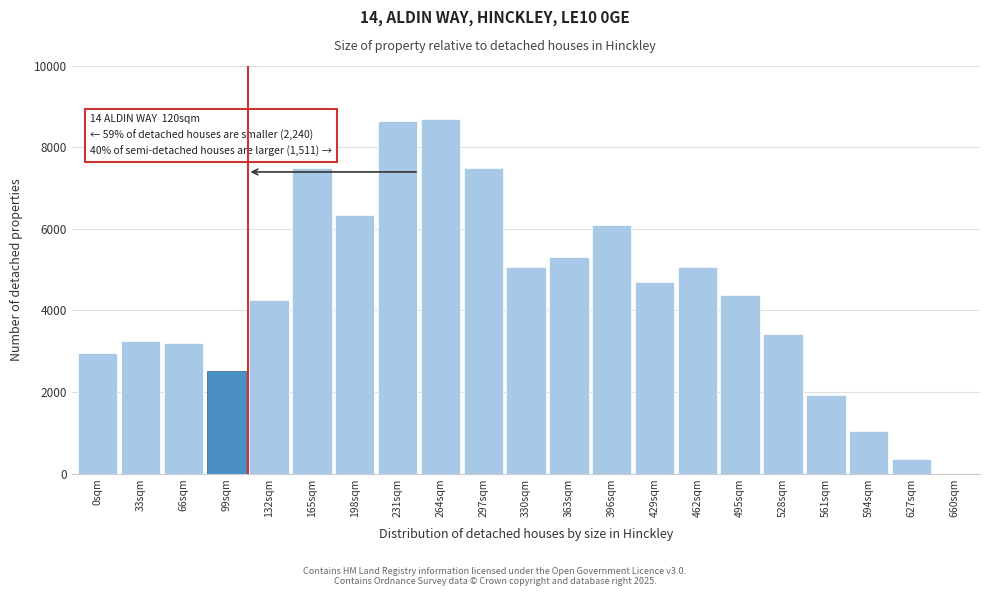

Which has a higher value, 198sqm or 33sqm?

198sqm